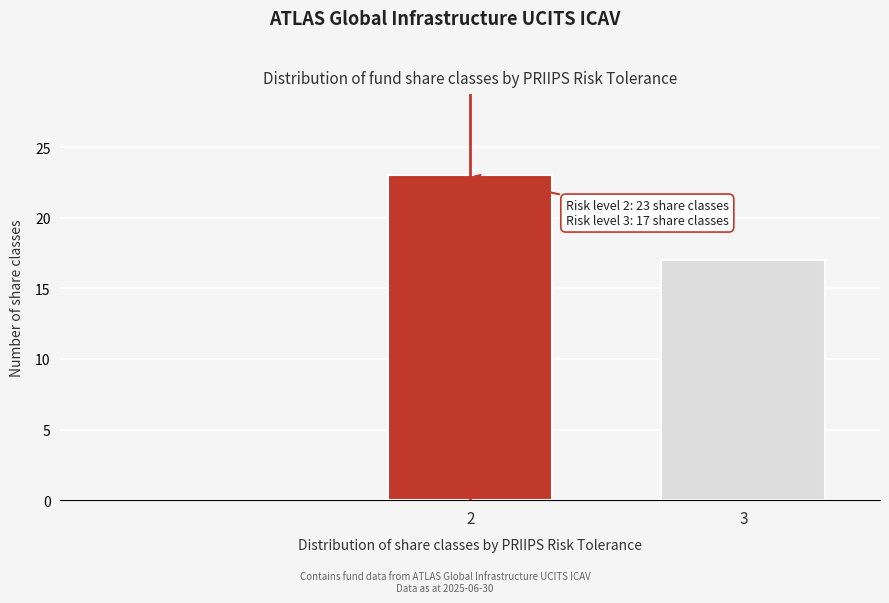

Reading left to right, what are all the values shown in this chart?

23	17